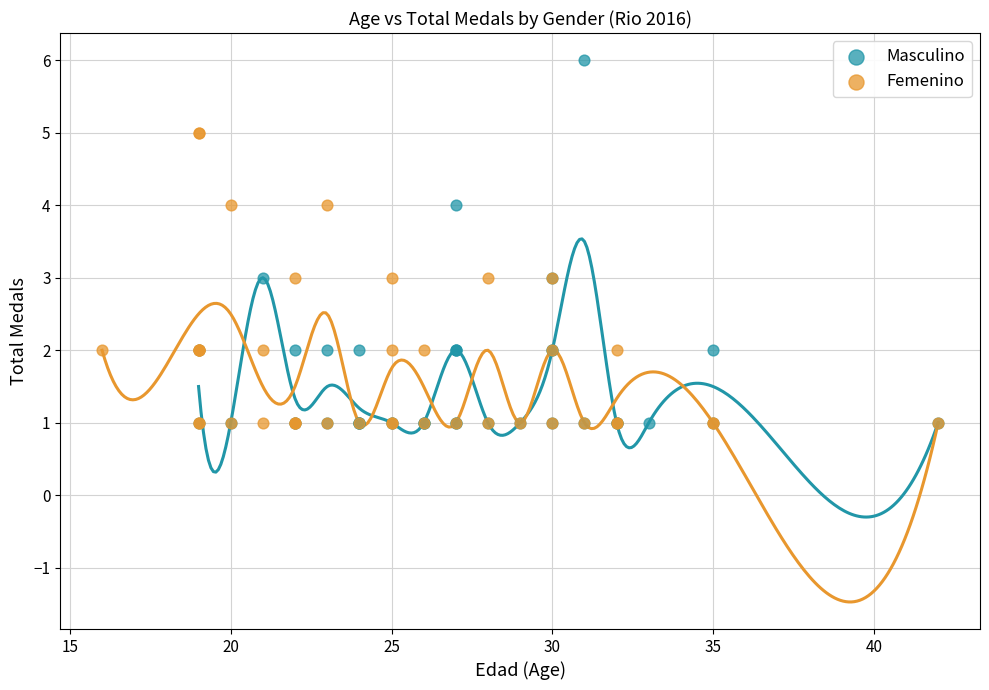

Which series has the largest Y range (max minus min)?

Masculino